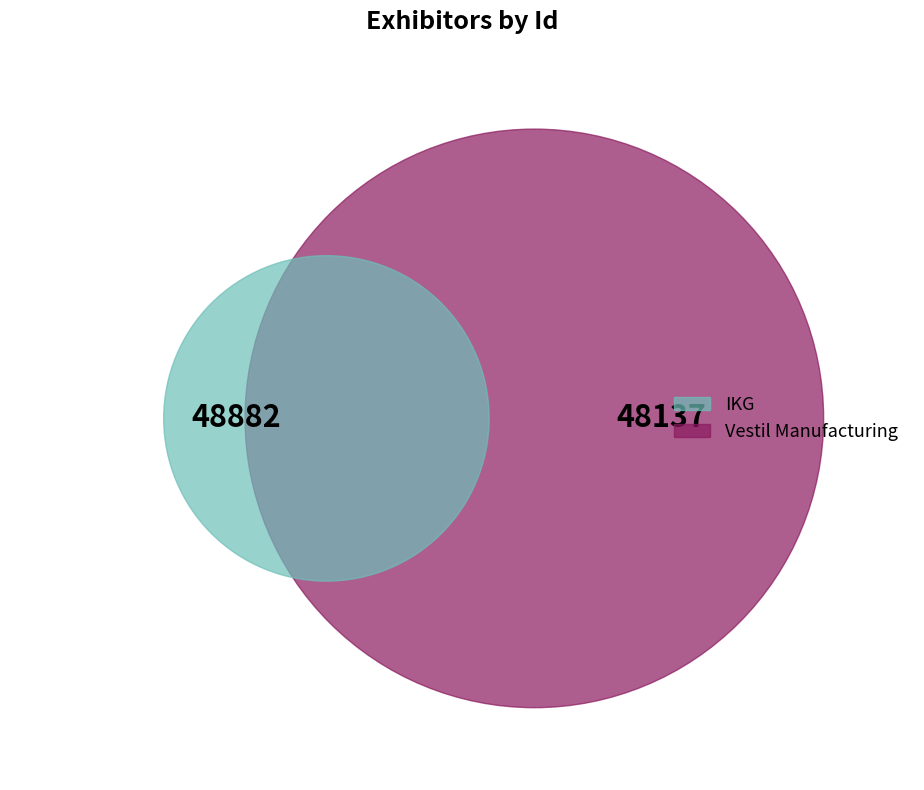

Which category has the smallest portion of the pie?

Vestil Manufacturing